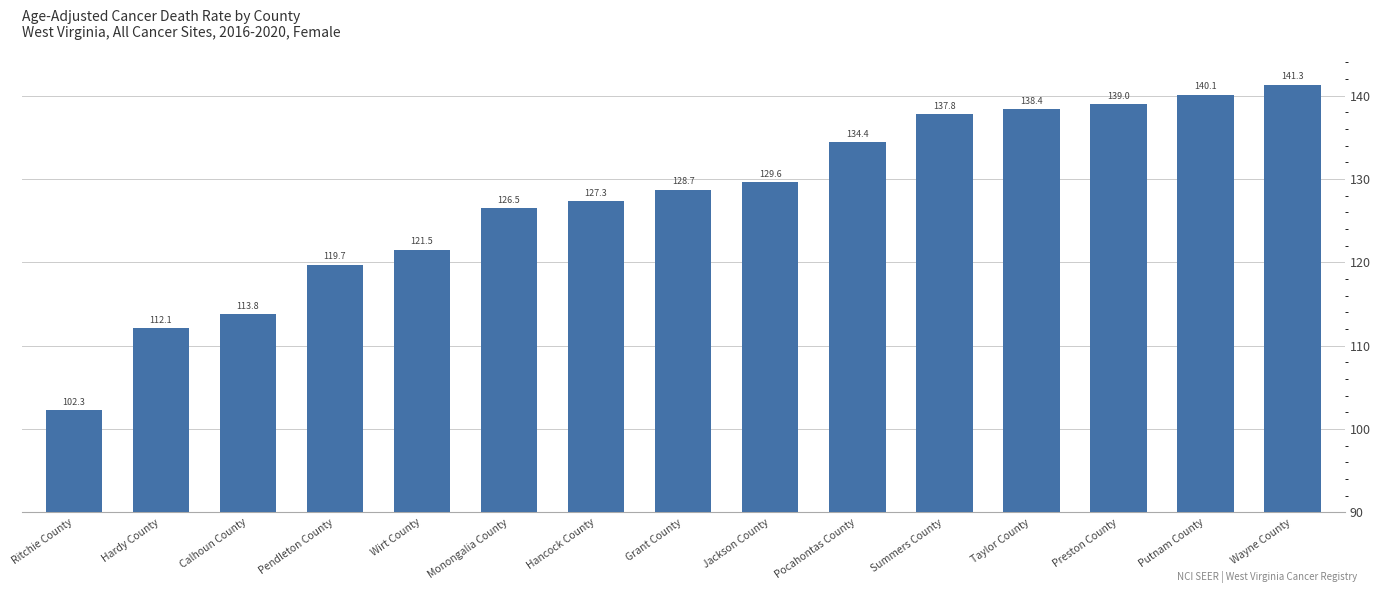

What is the label of the 12th bar from the right?

Pendleton County